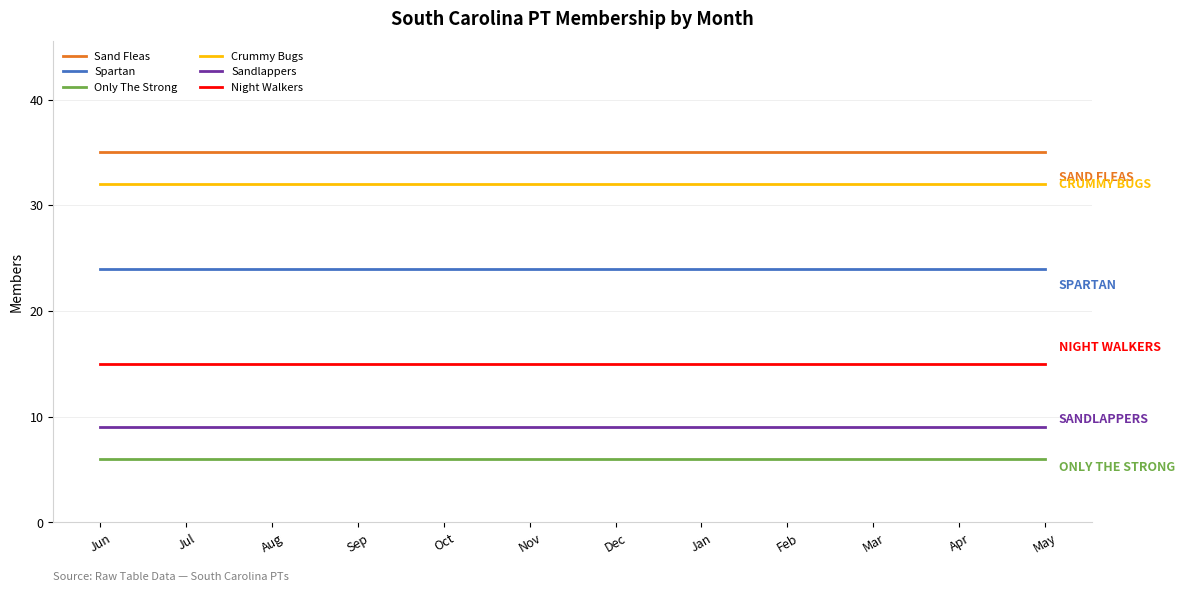

What is the minimum value shown in the chart?

6